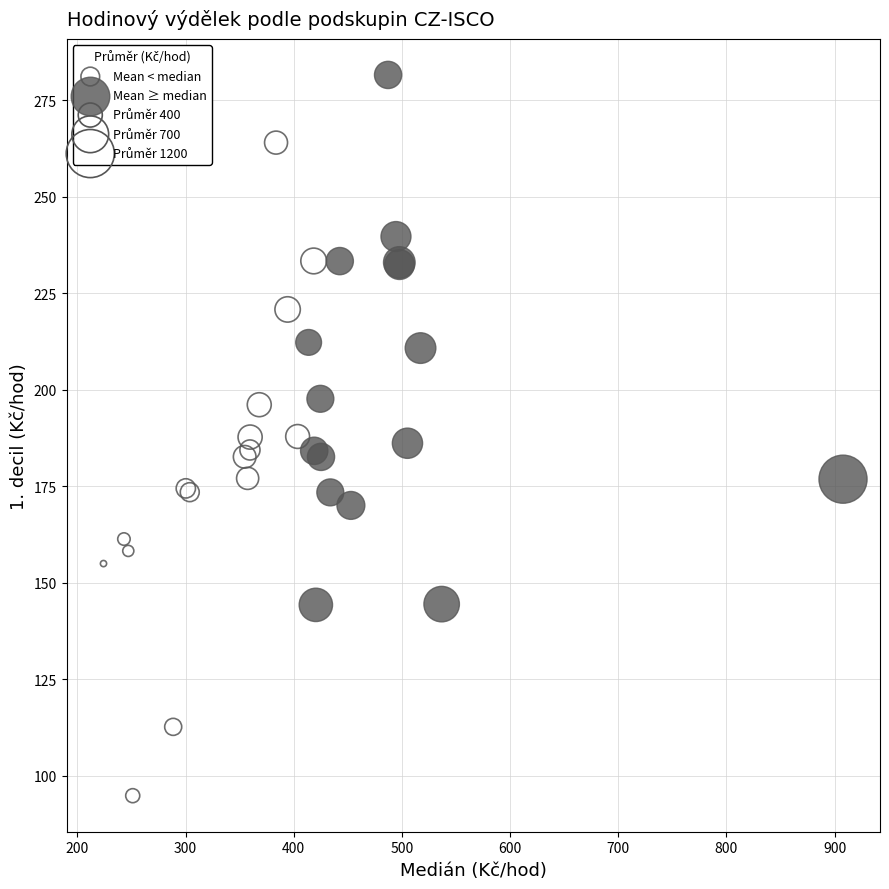

Which series reaches the maximum Y coordinate?

Mean ≥ median